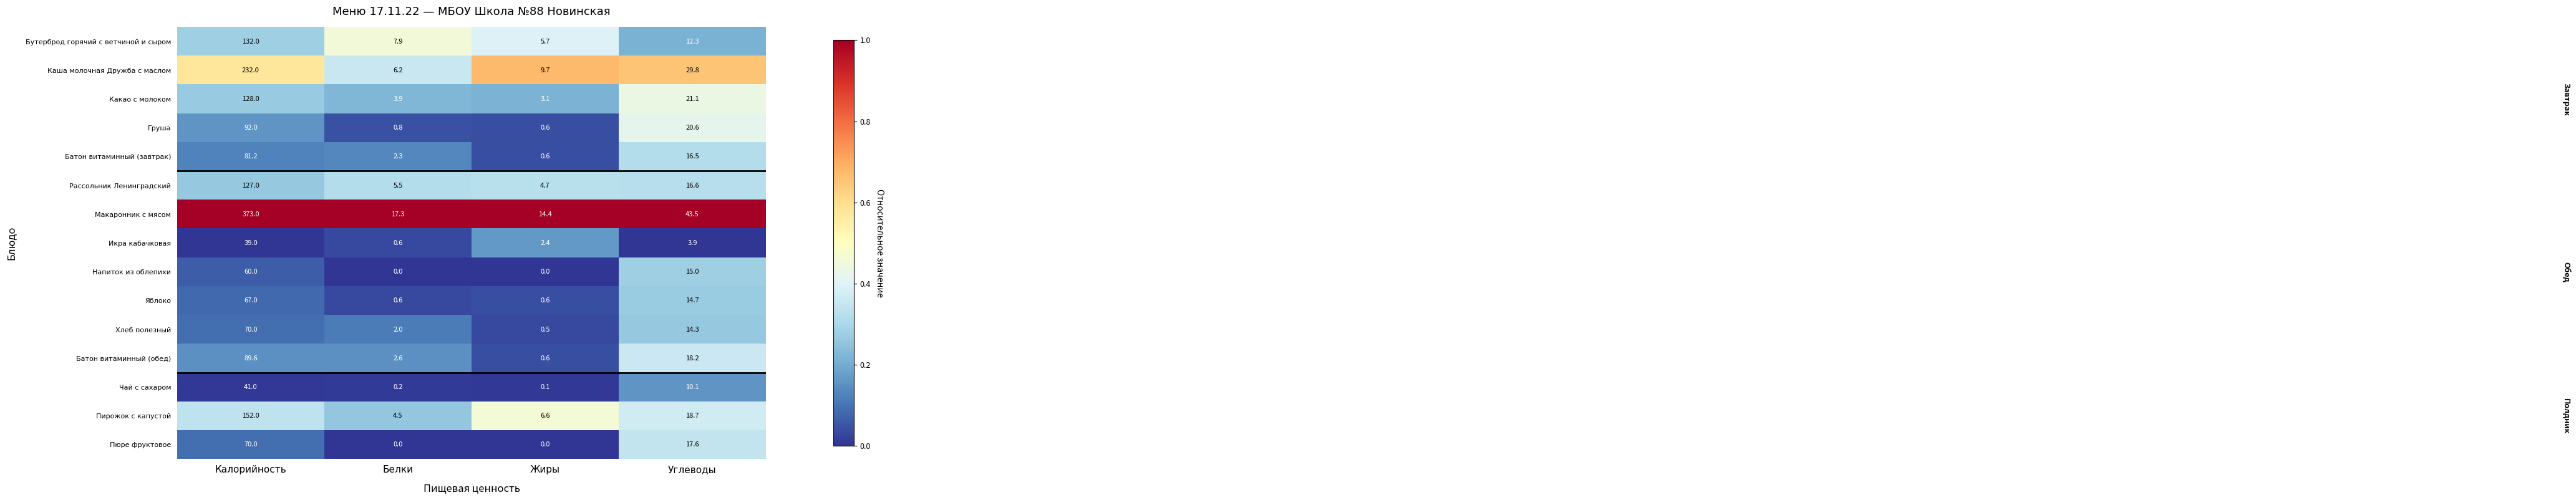

True or false: Пюре фруктовое has a value of -22.8 at Жиры.

False